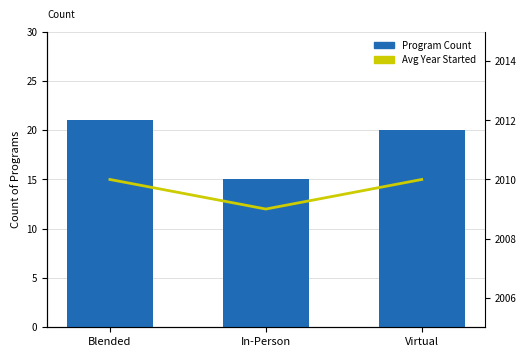

What is the sum of the Blended/In-Person/Virtual Count values at Virtual and In-Person?

35